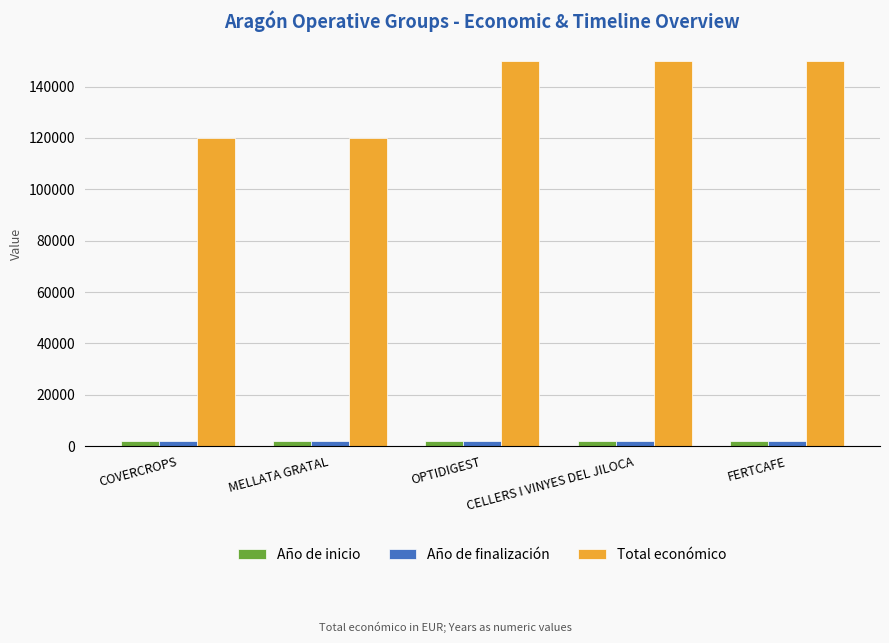

True or false: Total económico has a value of 150000 at OPTIDIGEST.

True